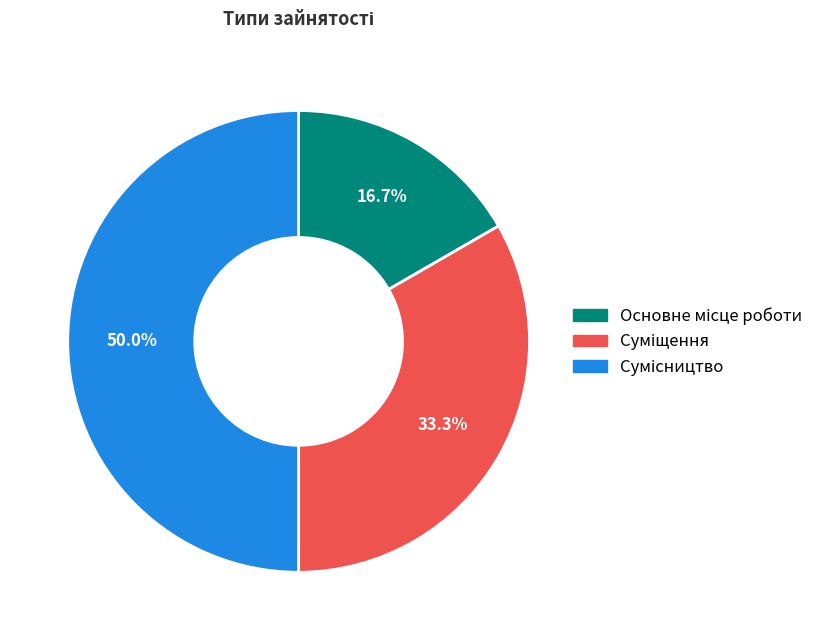

How many segments does this pie chart have?

3